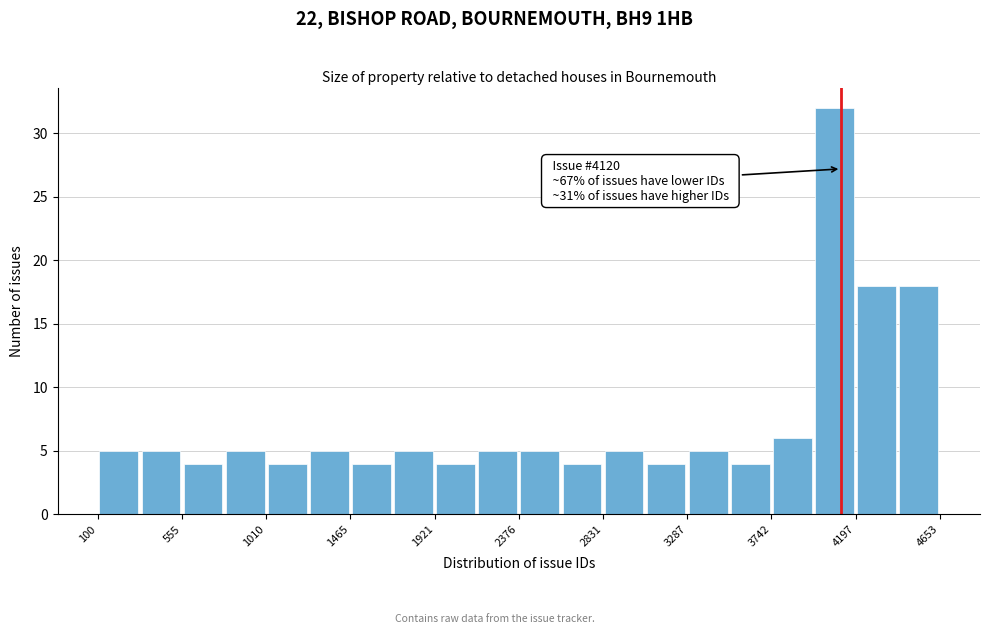

Which range on the x-axis has the tallest bar?

3950 to 4200